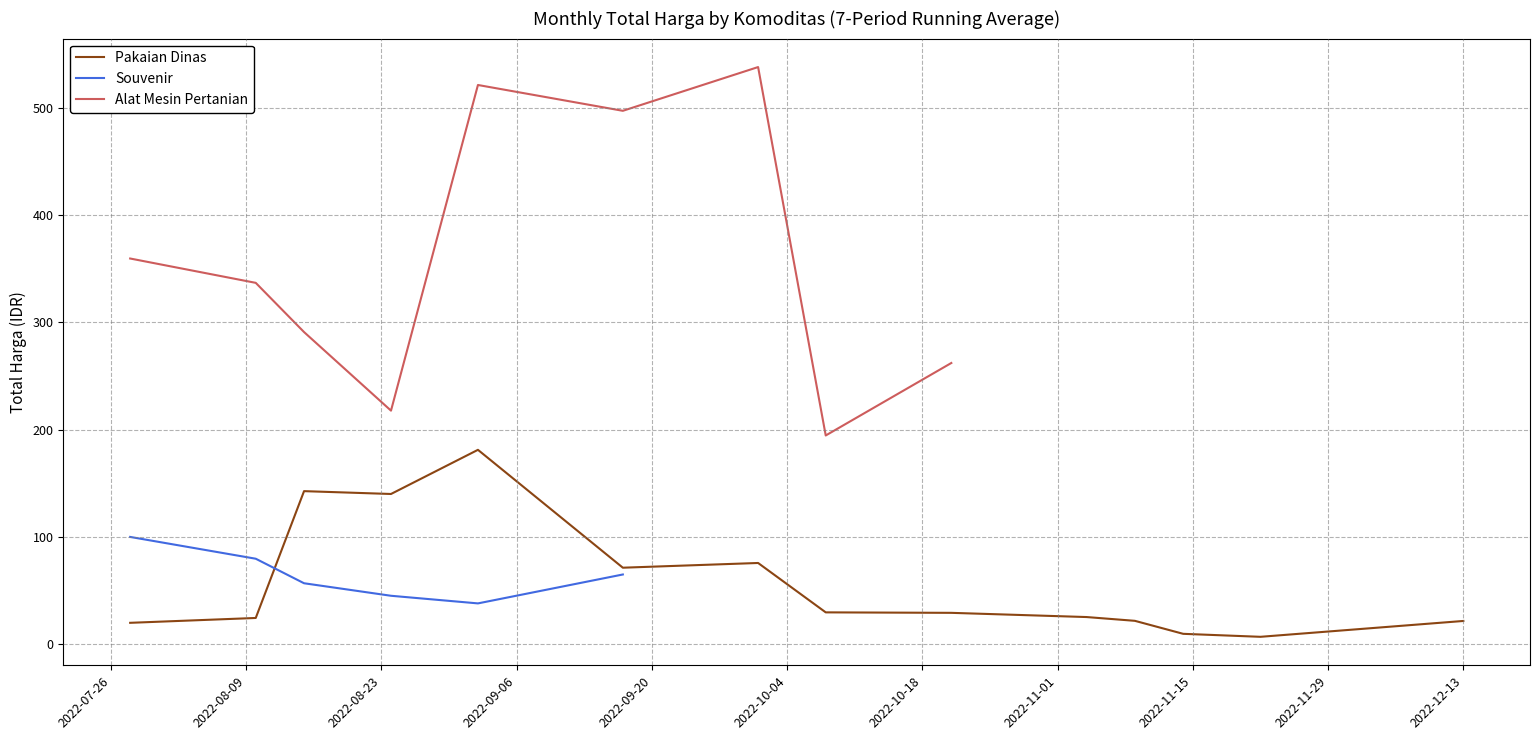

True or false: Pakaian Dinas and Alat Mesin Pertanian cross at least once.

False